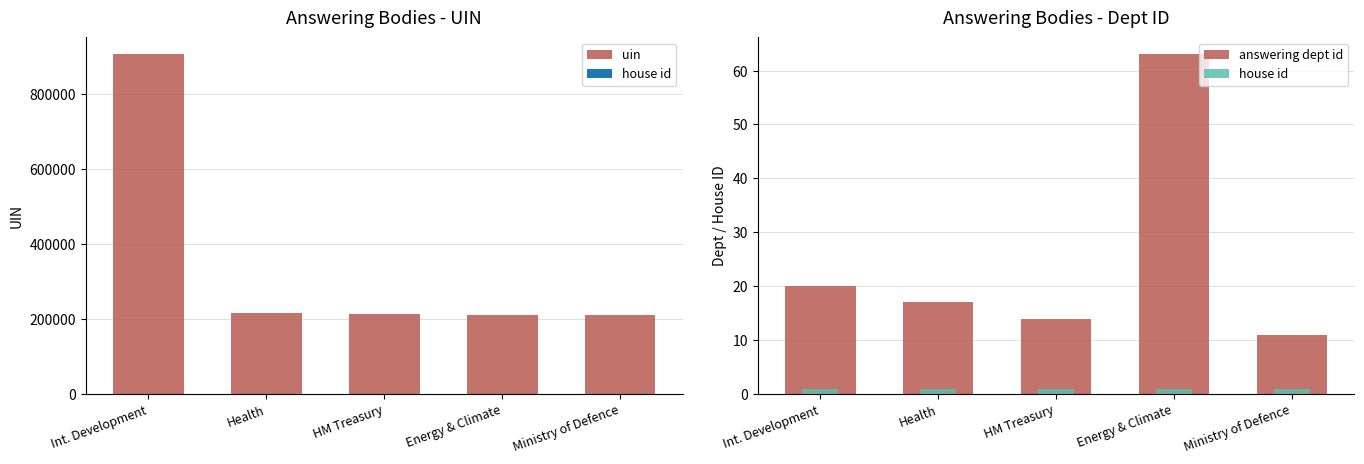

What is the total value across all series at Ministry of Defence?

210308